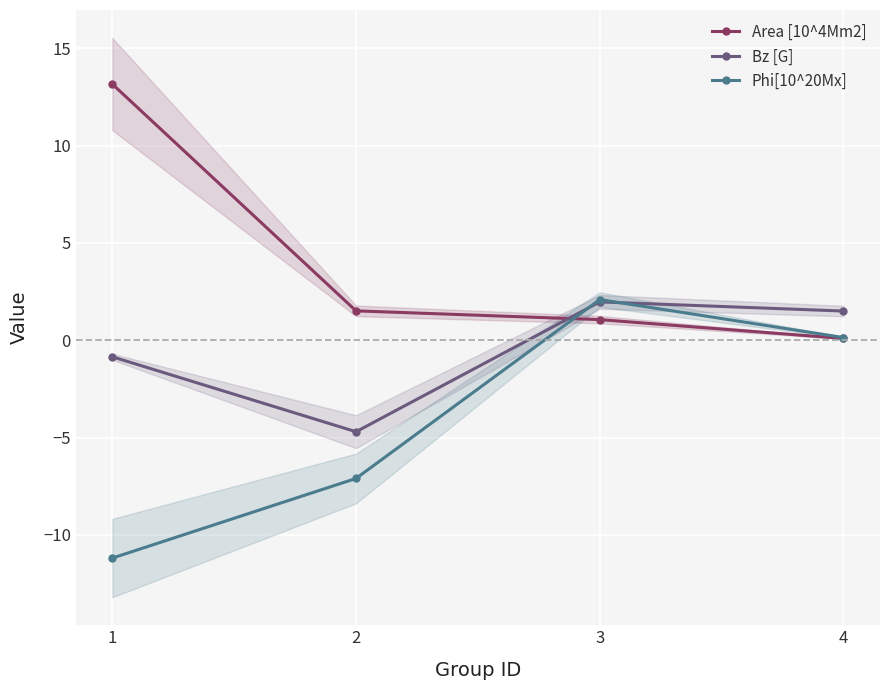

True or false: Bz [G] has a value of 2.0 at 4.

False